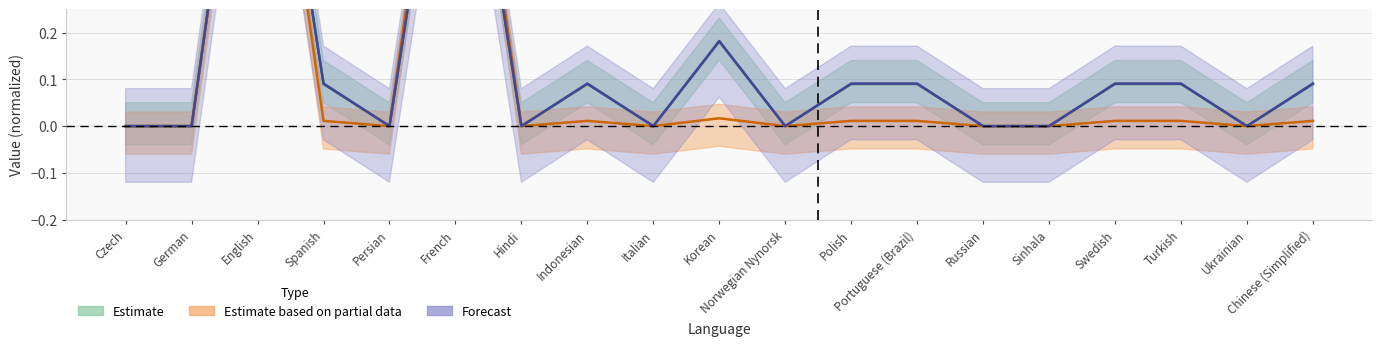

At which category does translated reach its first local peak?

English